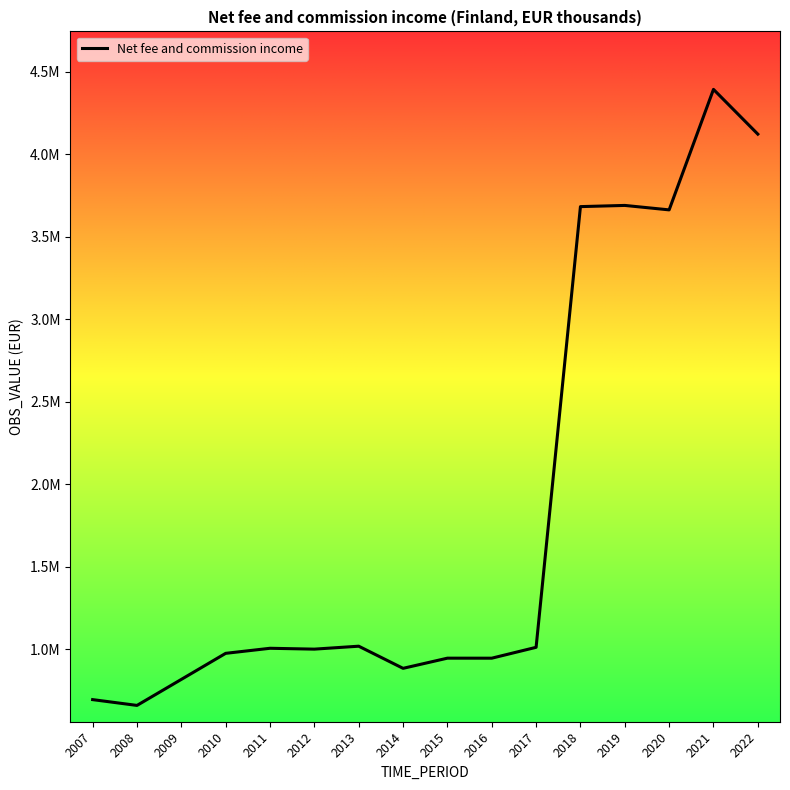

Does the chart display data point markers on the line(s)?

No